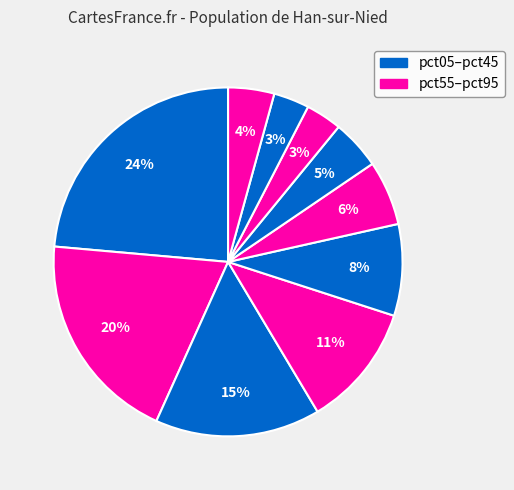

Is there any slice that represents more than half of the pie?

No